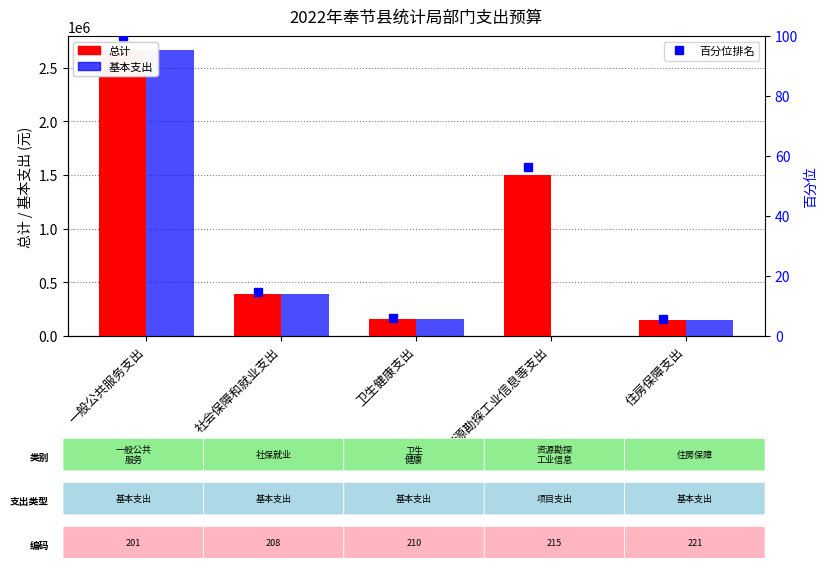

What is the label of the 5th bar from the right?

一般公共服务支出